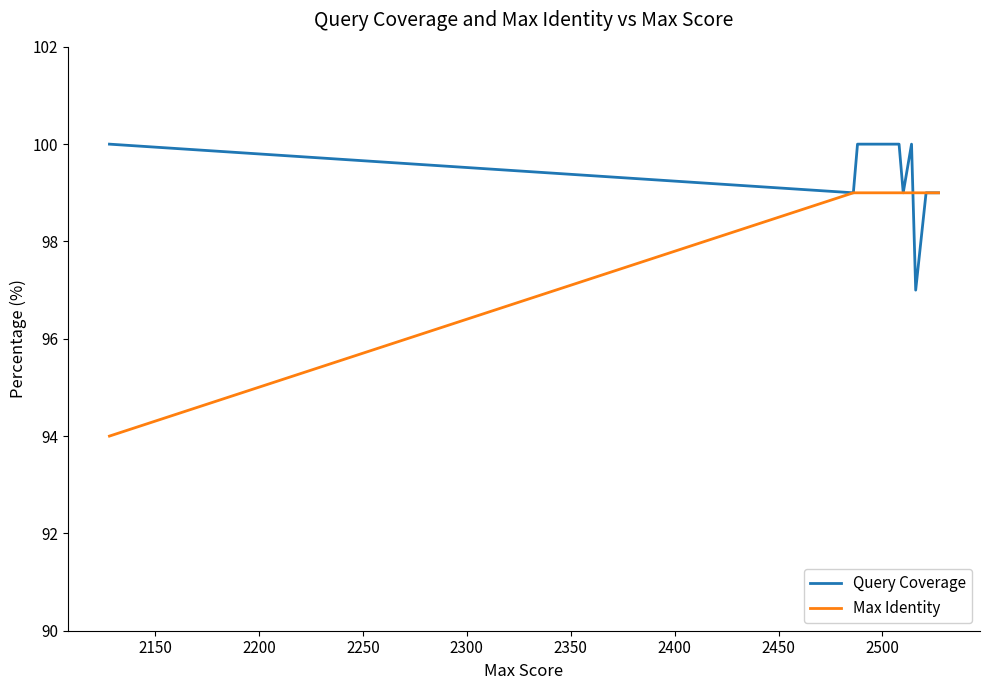

What position from the right is 2250?

9